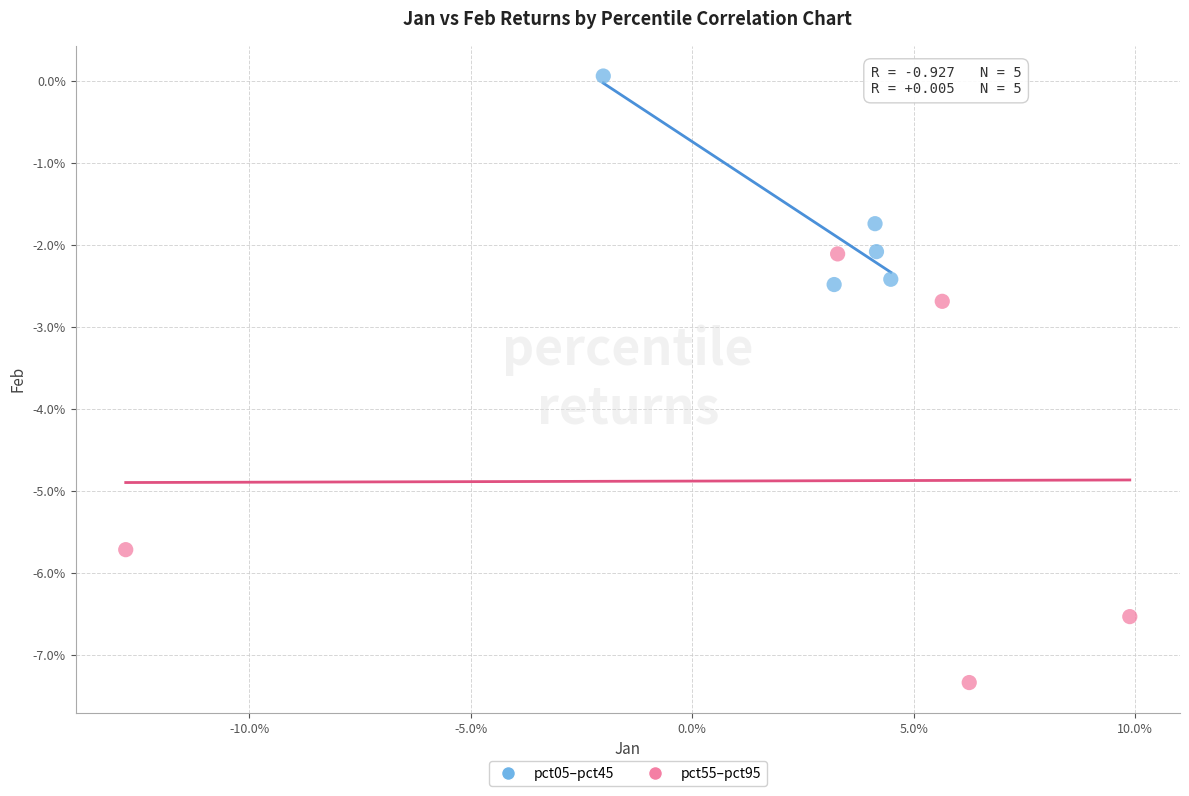

What are all the series names shown in the legend?

pct05–pct45, pct55–pct95